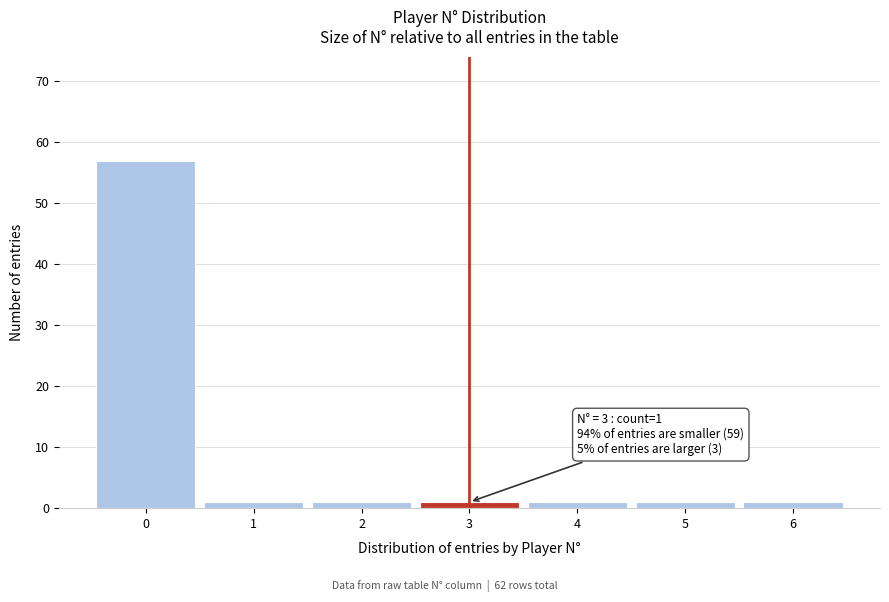

Over which range of the x-axis is the bar tallest?

-0.5 to 0.5